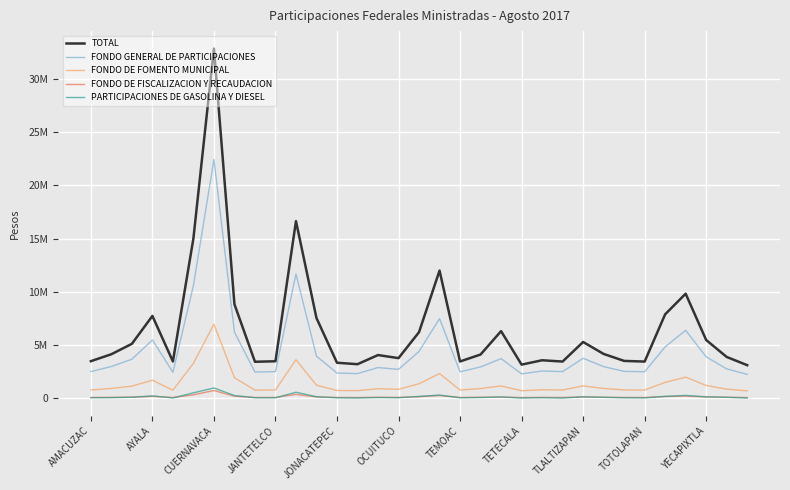

What is the minimum value for TOTAL?

3110160